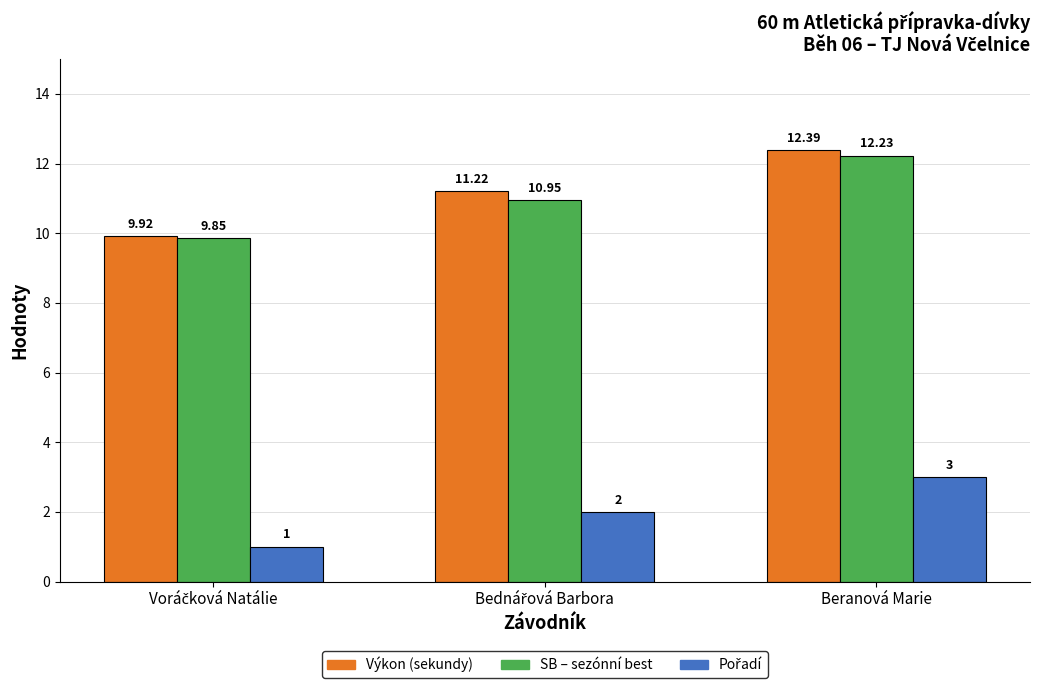

Does the chart contain any negative values?

No